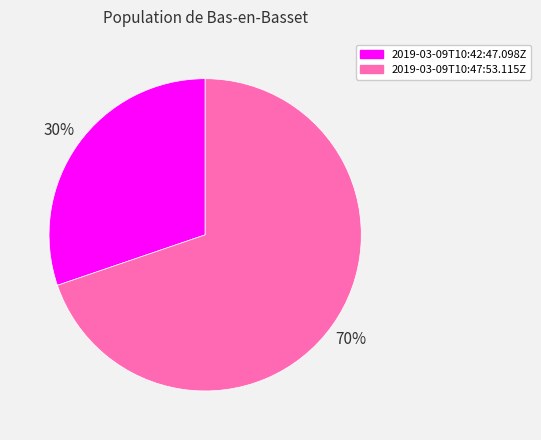

To the nearest percent, what is the combined percentage of 2019-03-09T10:47:53.115Z and 2019-03-09T10:42:47.098Z?

100%